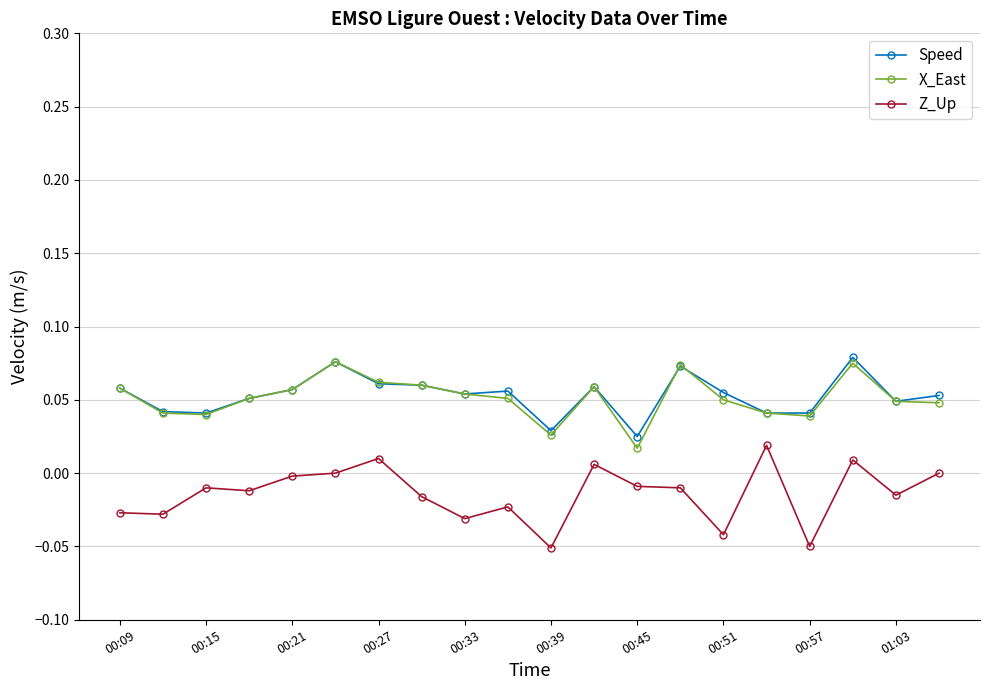

True or false: Speed and Z_Up cross at least once.

False